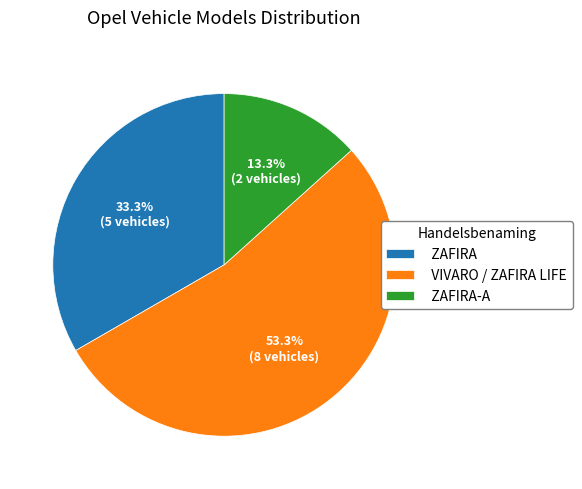

Is the sum of ZAFIRA and ZAFIRA-A greater than half?

No